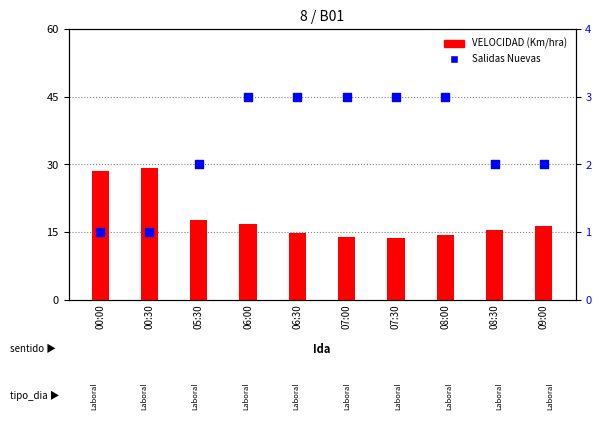

At how many categories does at least one series exceed 1?

10